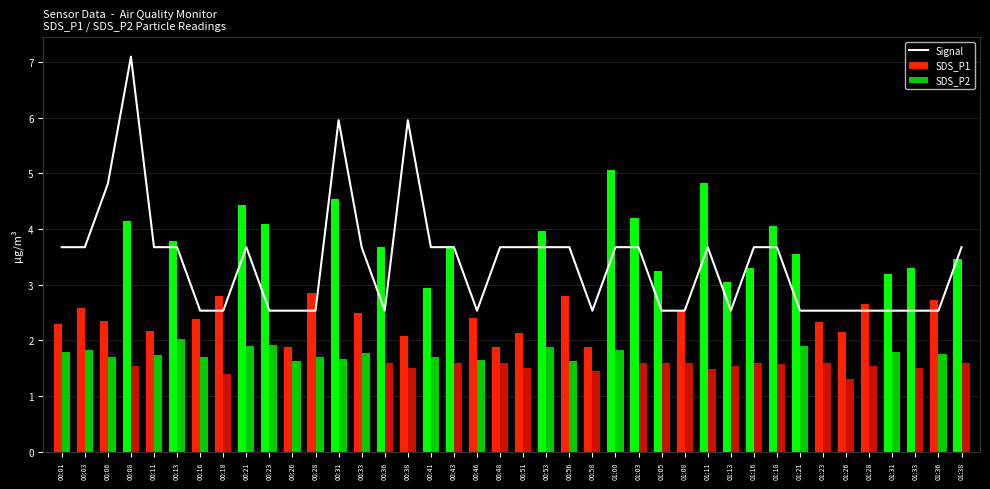

What is the label of the 20th bar from the left?

00:48